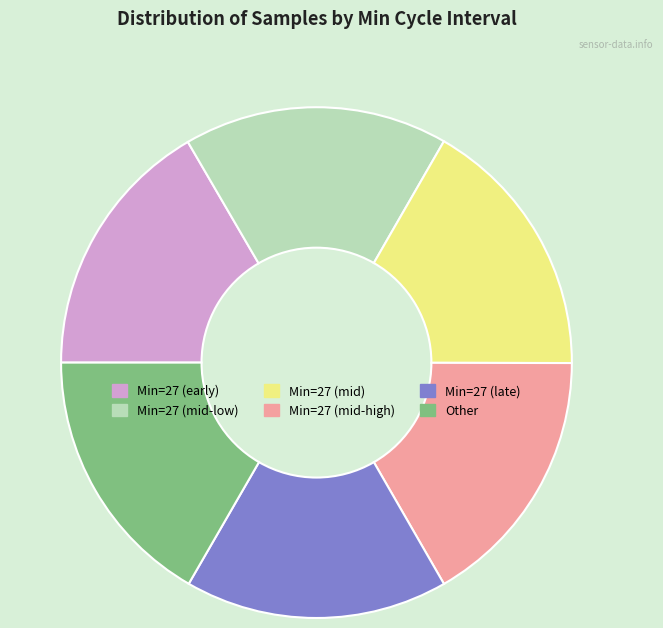

Is there a majority slice in this chart?

No